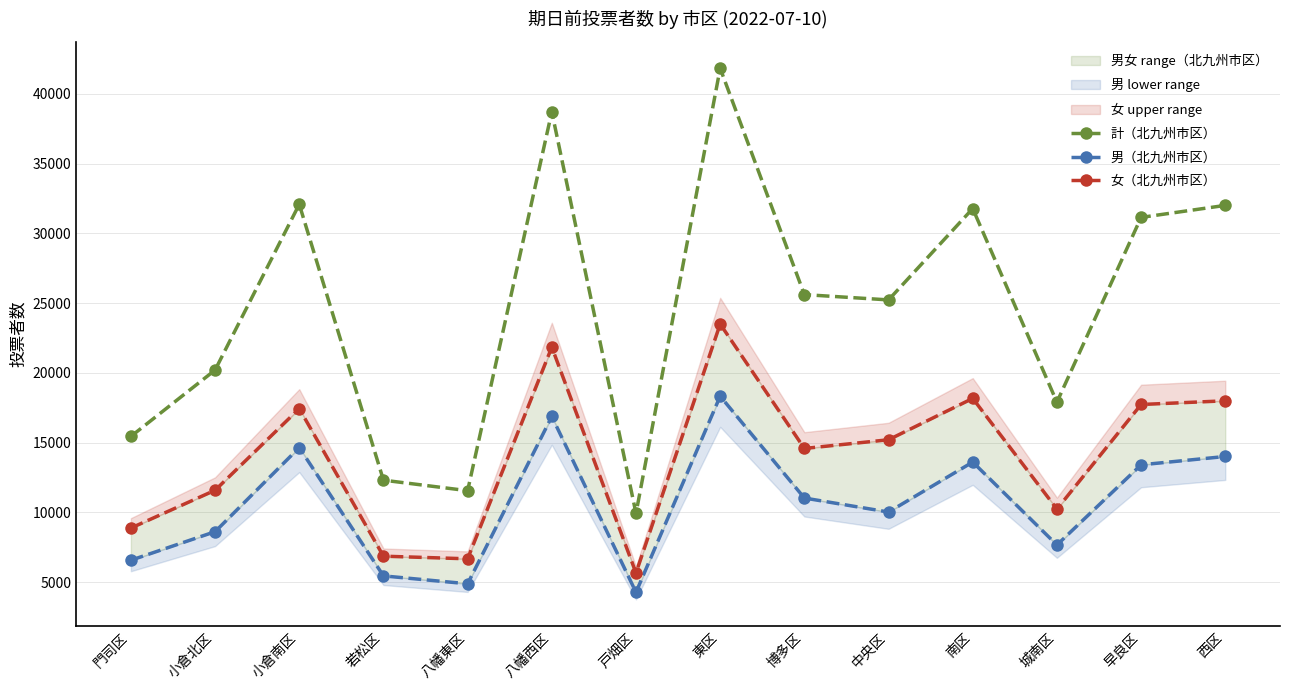

How many lines are shown in the chart?

3